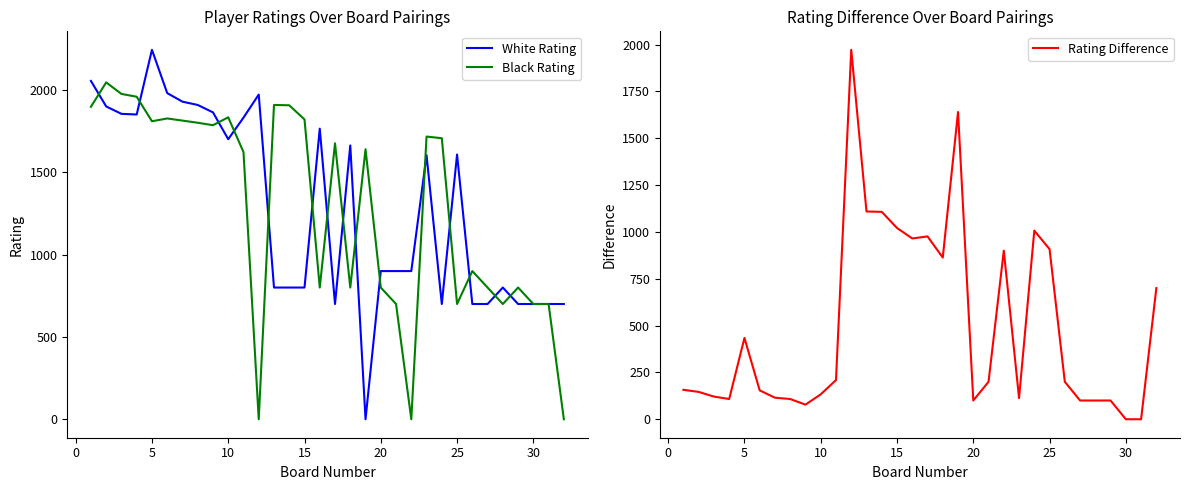

What is the highest value of the White Rating series?

2244